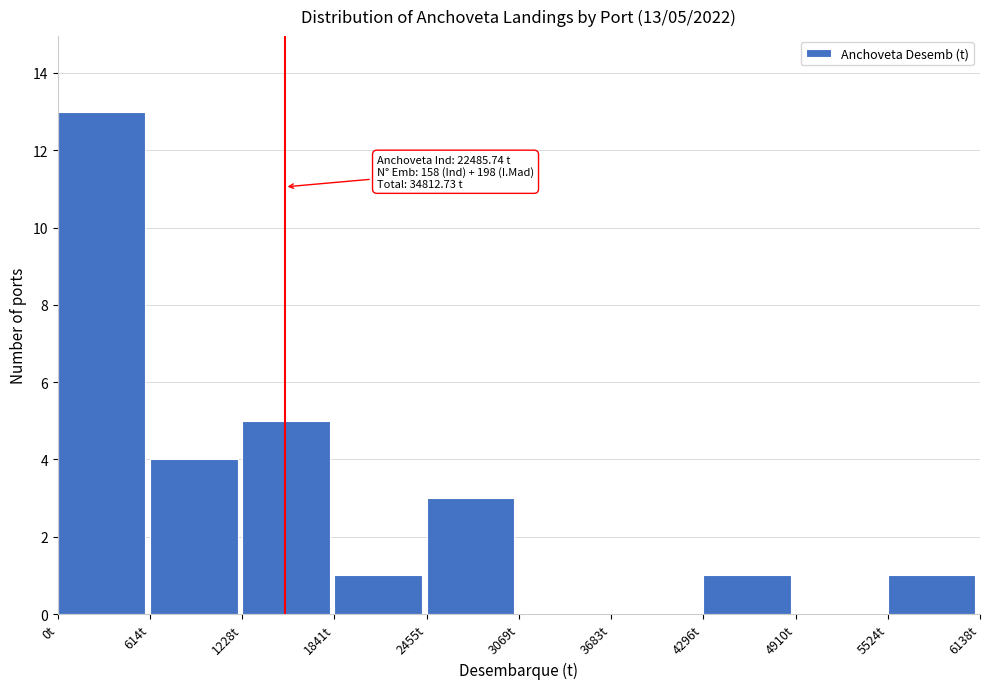

Over which range of the x-axis is the bar tallest?

0 to 600